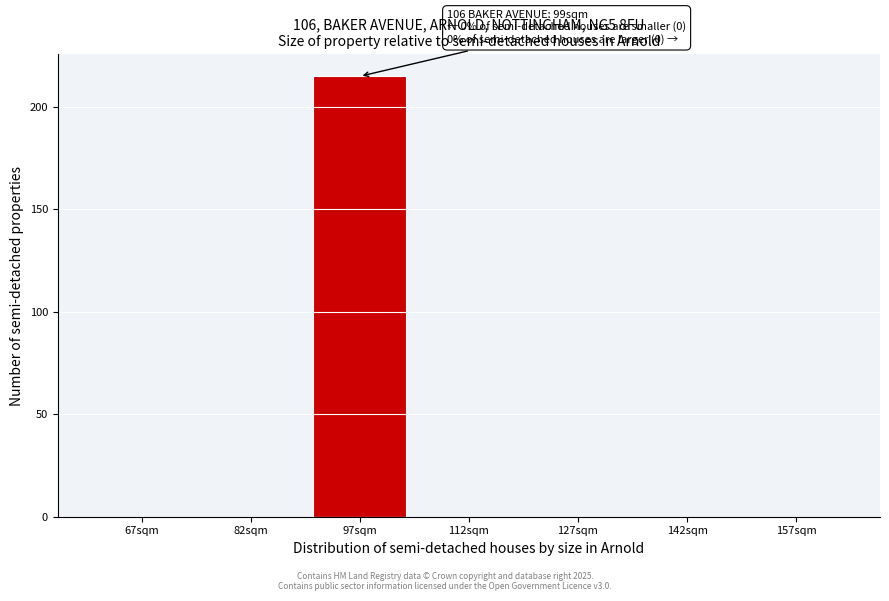

Which range on the x-axis has the tallest bar?

90 to 105